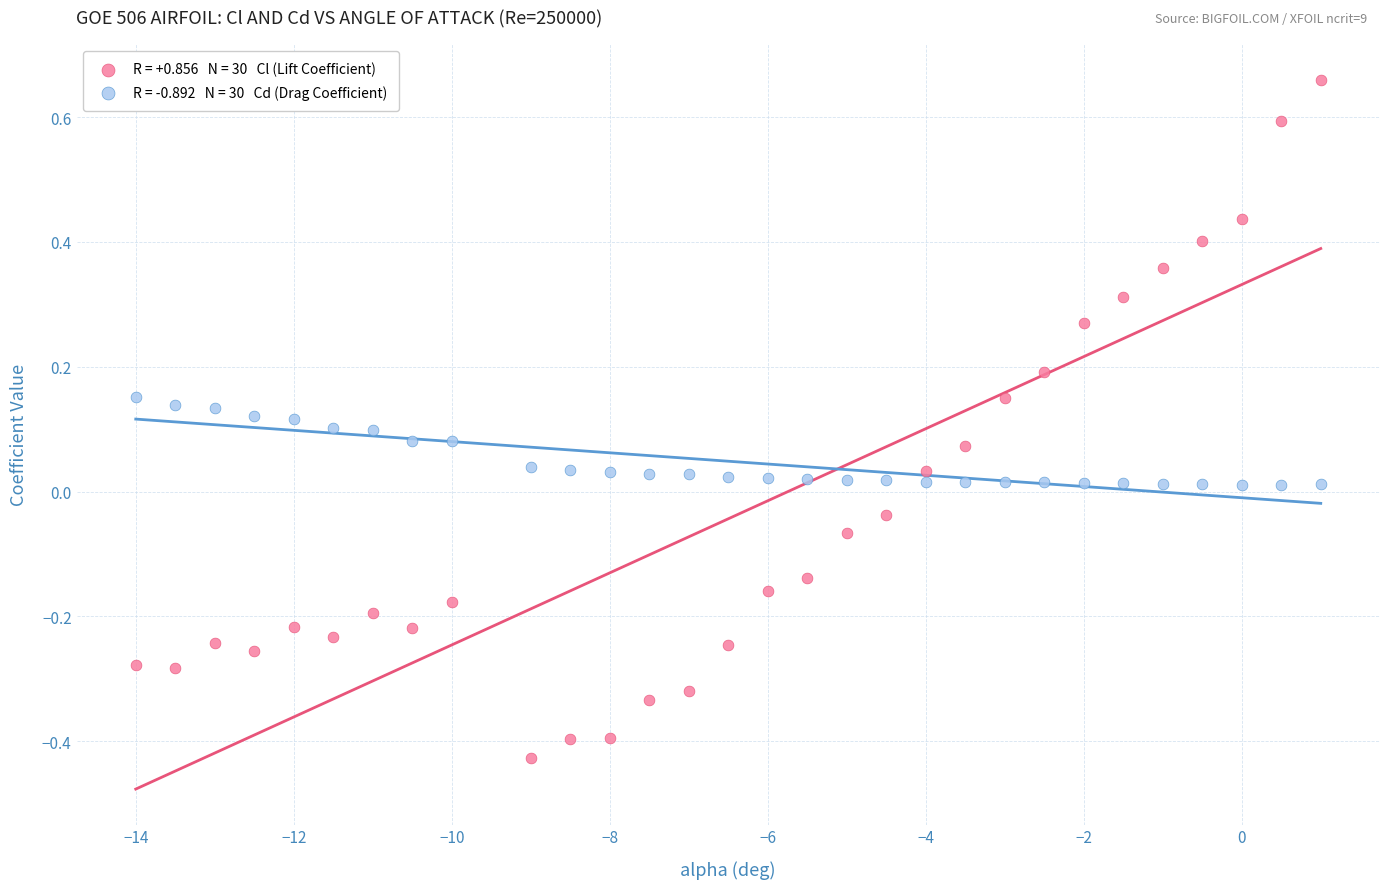

Across all data points, what is the range of Y values (max minus min)?

1.1